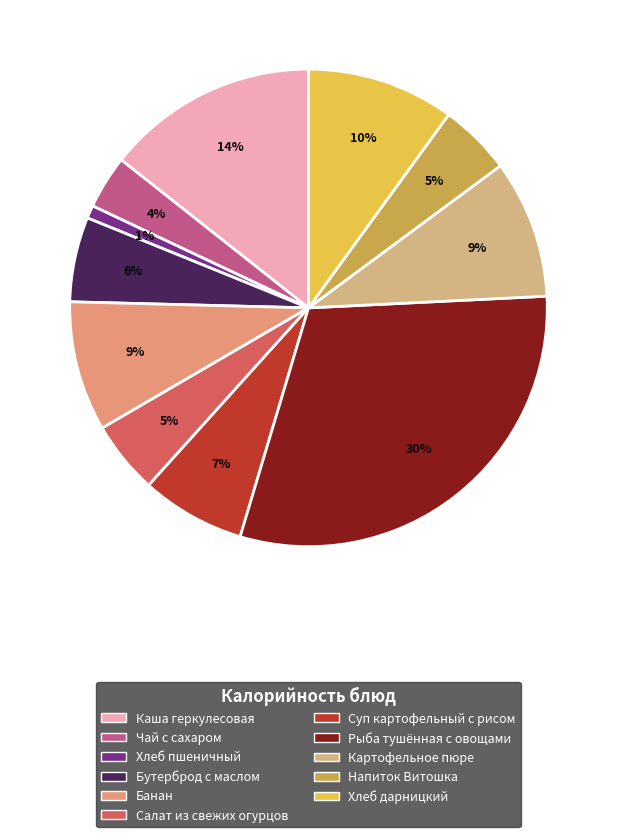

Does Хлеб дарницкий represent more than half of the total?

No